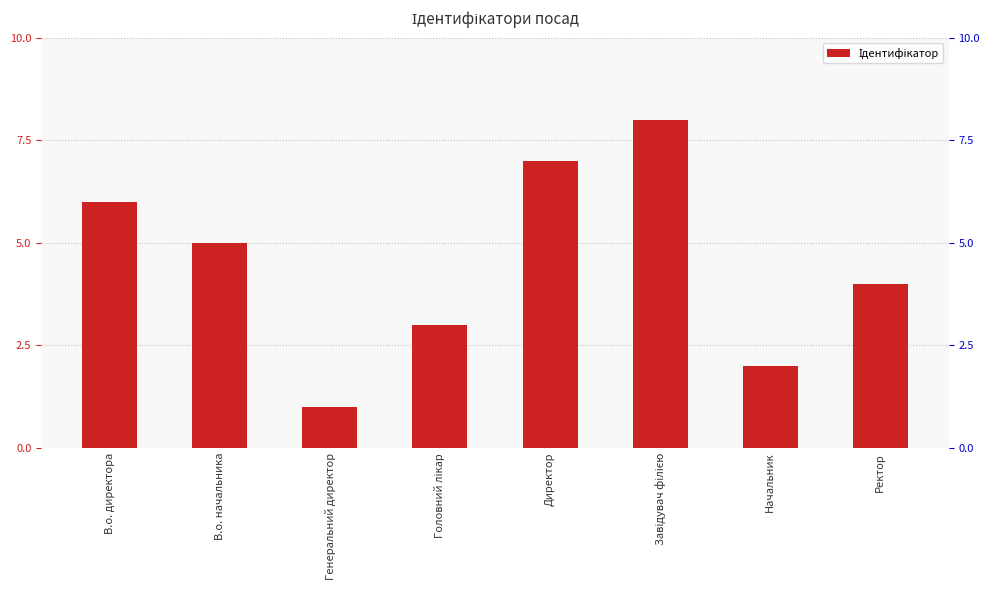

List the labels in order of value, smallest first.

Генеральний директор, Начальник, Головний лікар, Ректор, В.о. начальника, В.о. директора, Директор, Завідувач філією